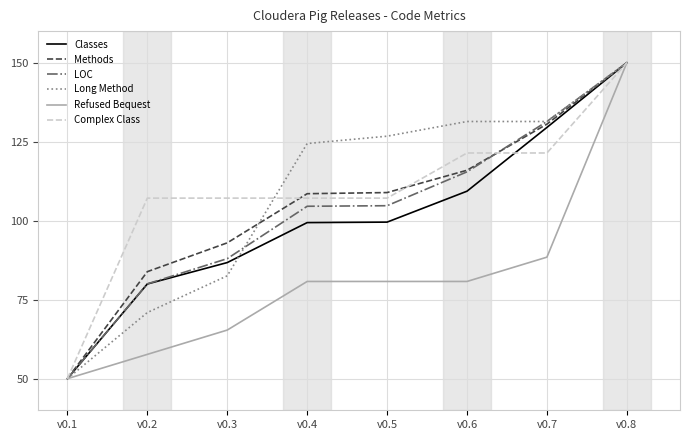

At which category is the sum across all series the highest?

v0.8